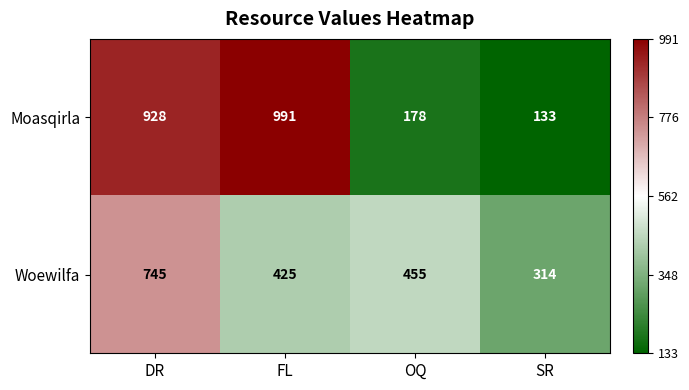

What is the spread (max minus min) of values at FL?

566